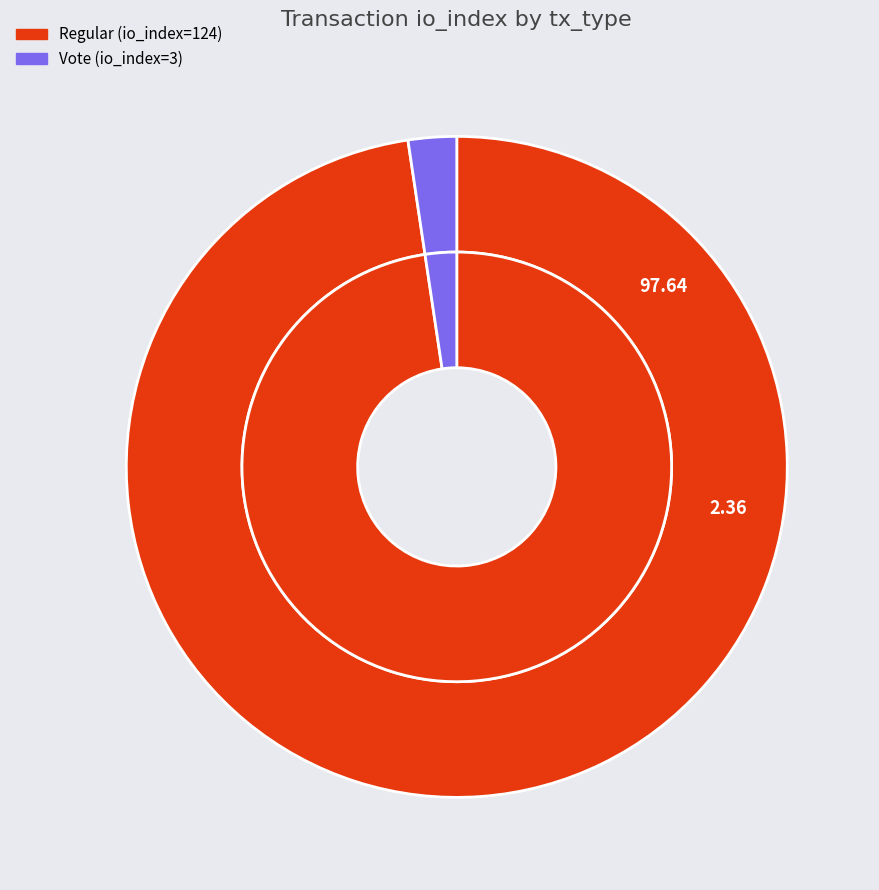

How much of the chart is everything except Regular (io_index=124)?

2.4%